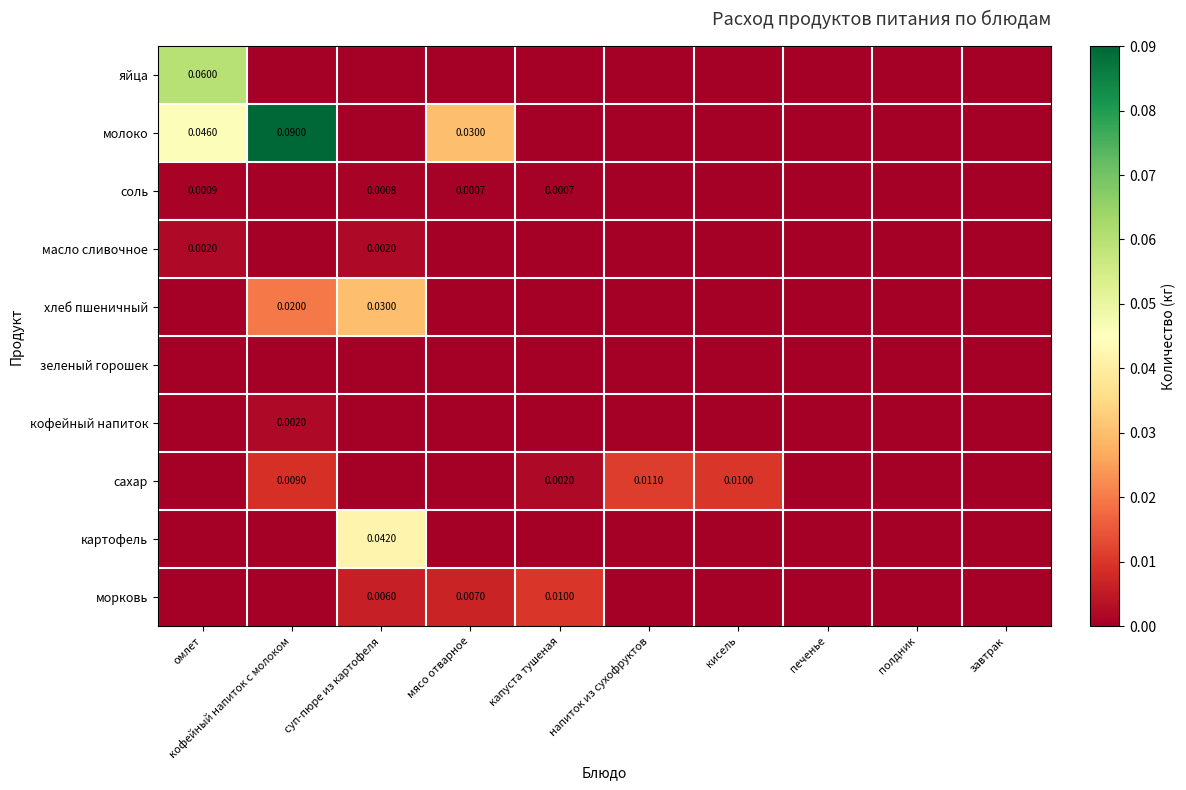

Which series changed the most between кофейный напиток с молоком and кисель?

молоко